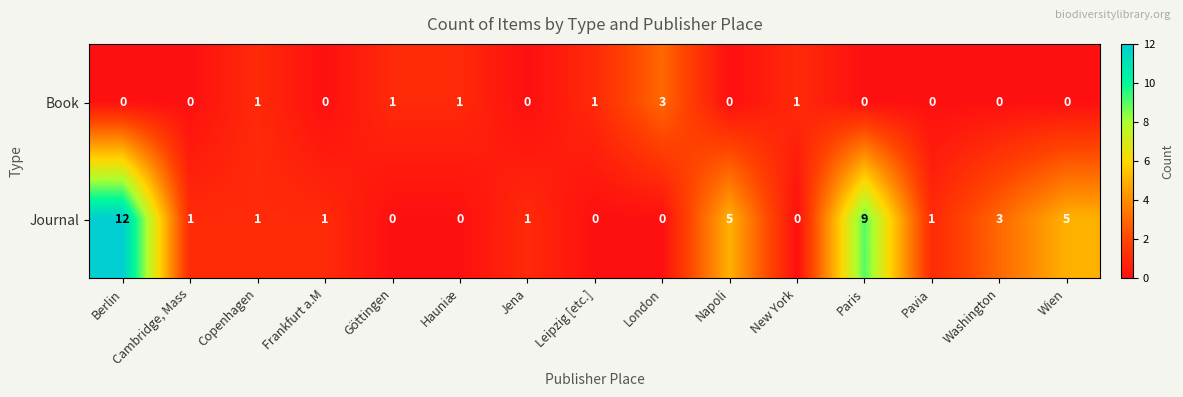

Where does the Journal series first go above 1?

Berlin